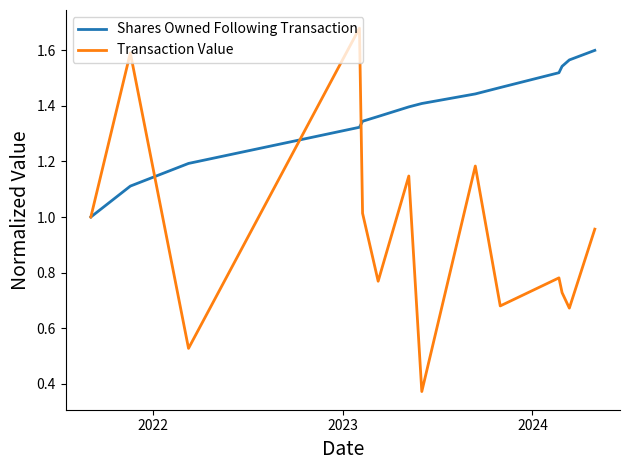

Which series has the largest total across all categories?

Shares Owned Following Transaction